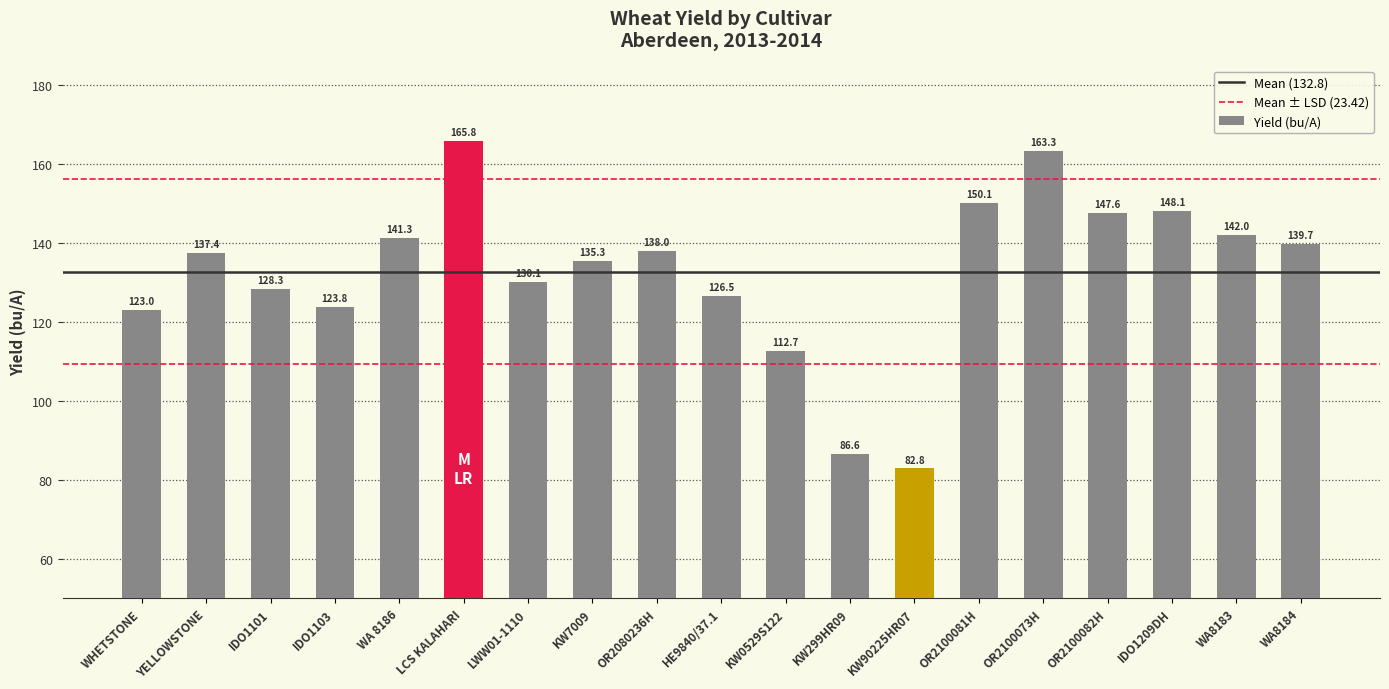

How many data points are above 137?

10